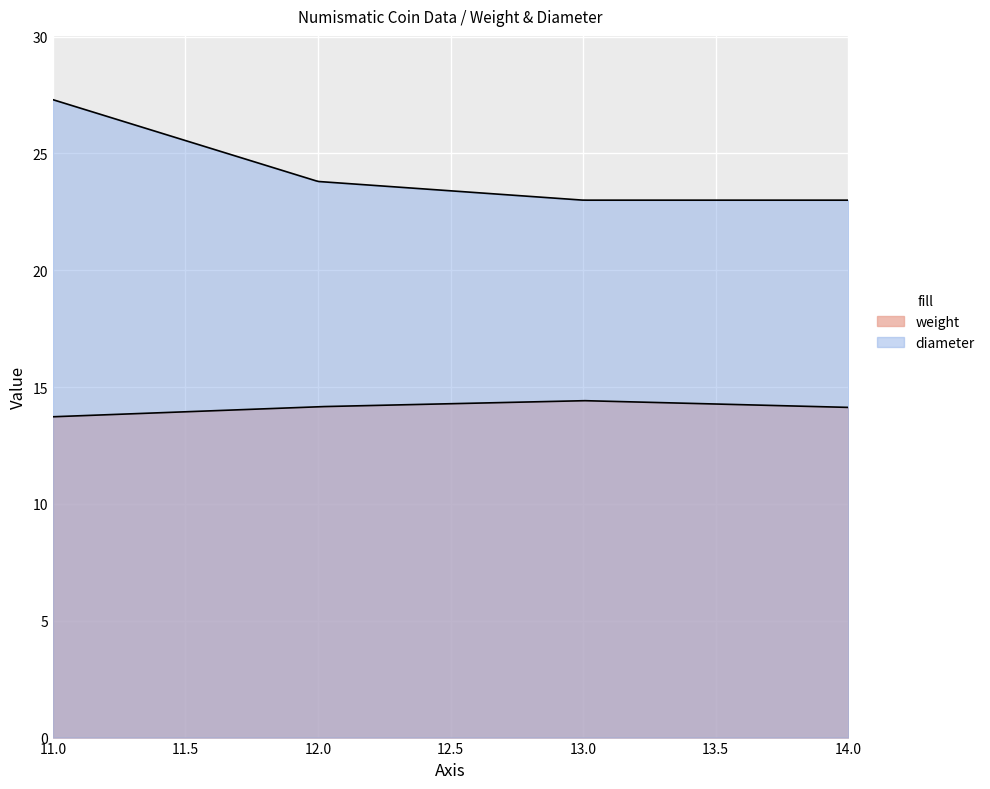

Does the chart display data point markers on the line(s)?

No